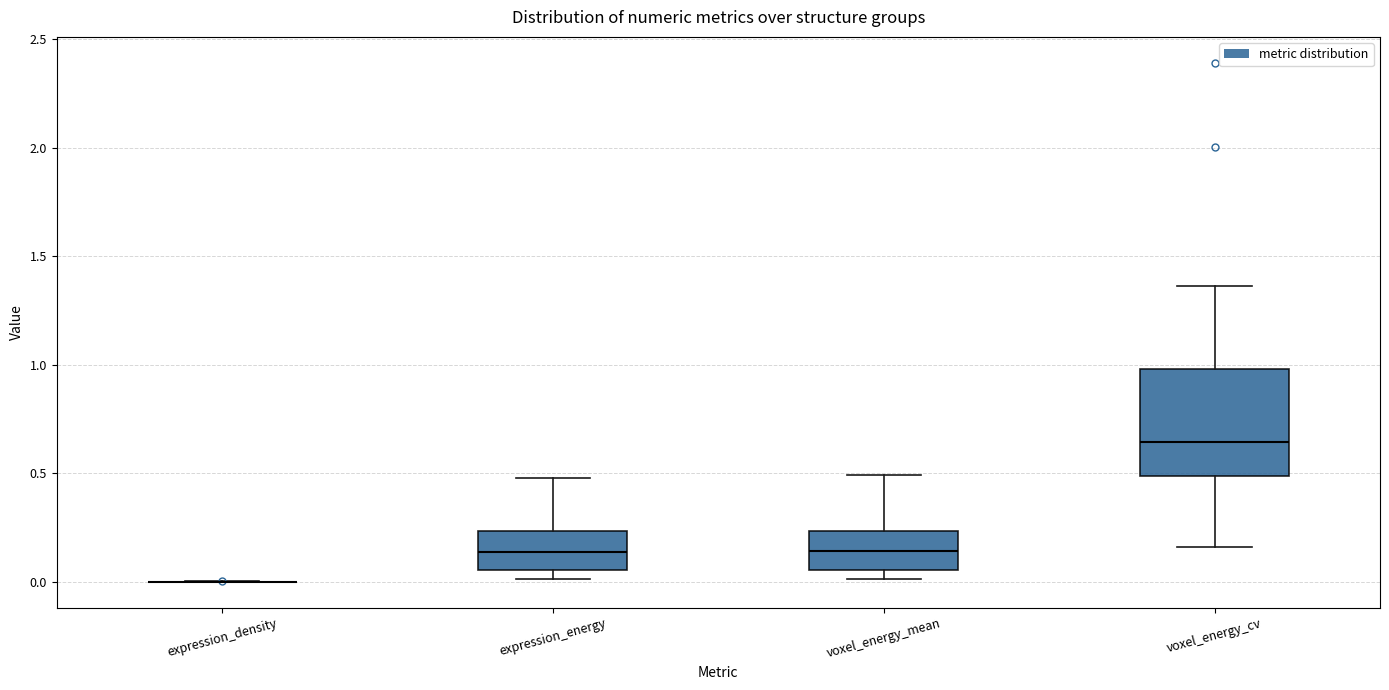

Reading left to right, transcribe this box plot: for each box, give where its median line is, the range the box spans, and where its two whiskers end, as read against the y-axis. The values are not printed on the chart, so give them approximately, as read against the axis.

expression_density: box collapsed to a line at 0.00, whiskers 0.00 to 0.00
expression_energy: median 0.15, box 0.05 to 0.25, whiskers 0.00 to 0.50
voxel_energy_mean: median 0.15, box 0.05 to 0.25, whiskers 0.00 to 0.50
voxel_energy_cv: median 0.65, box 0.50 to 1.00, whiskers 0.15 to 1.35